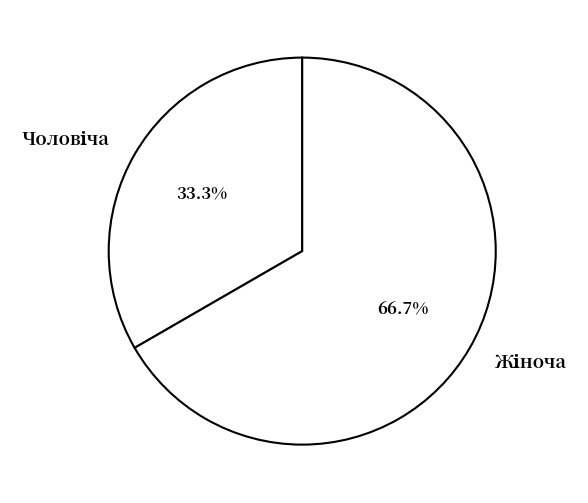

Does any single category account for the majority?

Yes